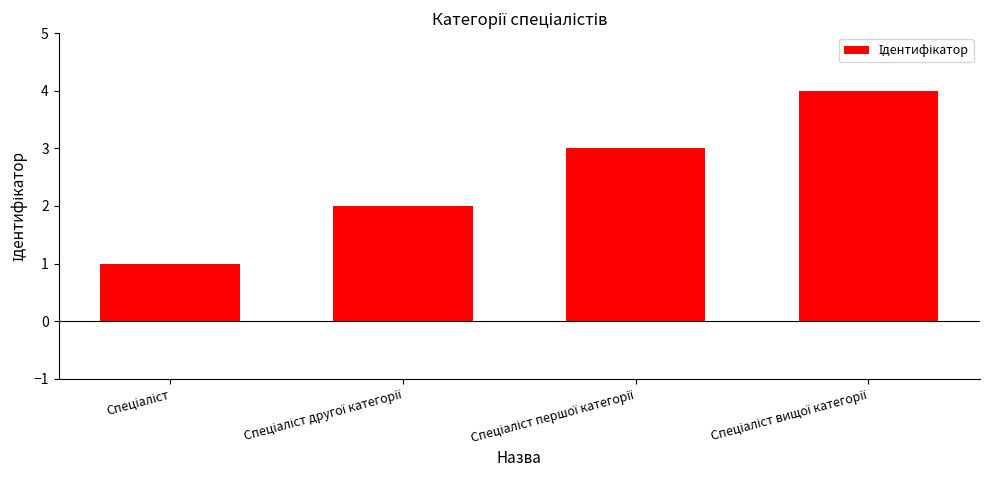

What is the sum of all values?

10